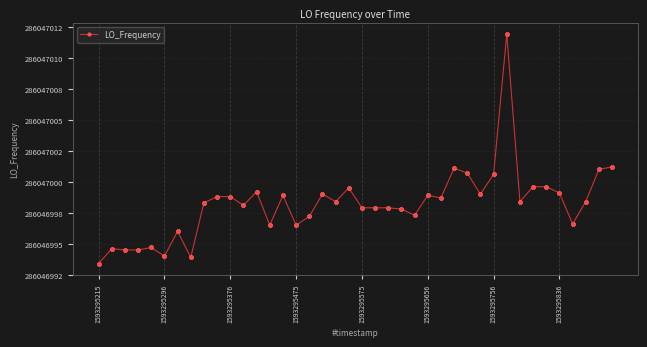

How many interior local valleys (lower than both neighbors) does the data have?

11